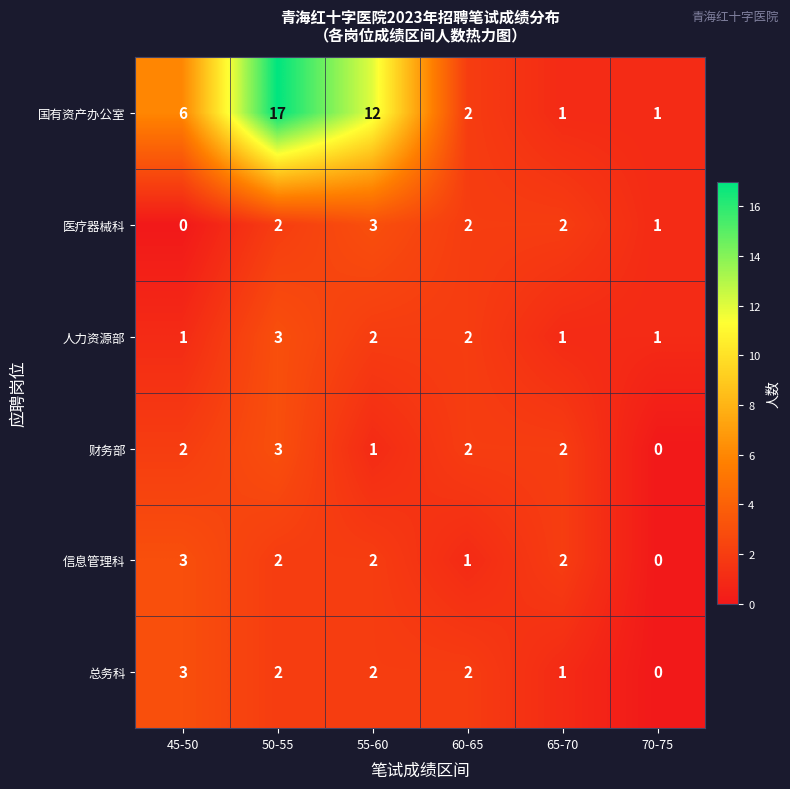

Count the number of categories in the chart.

6